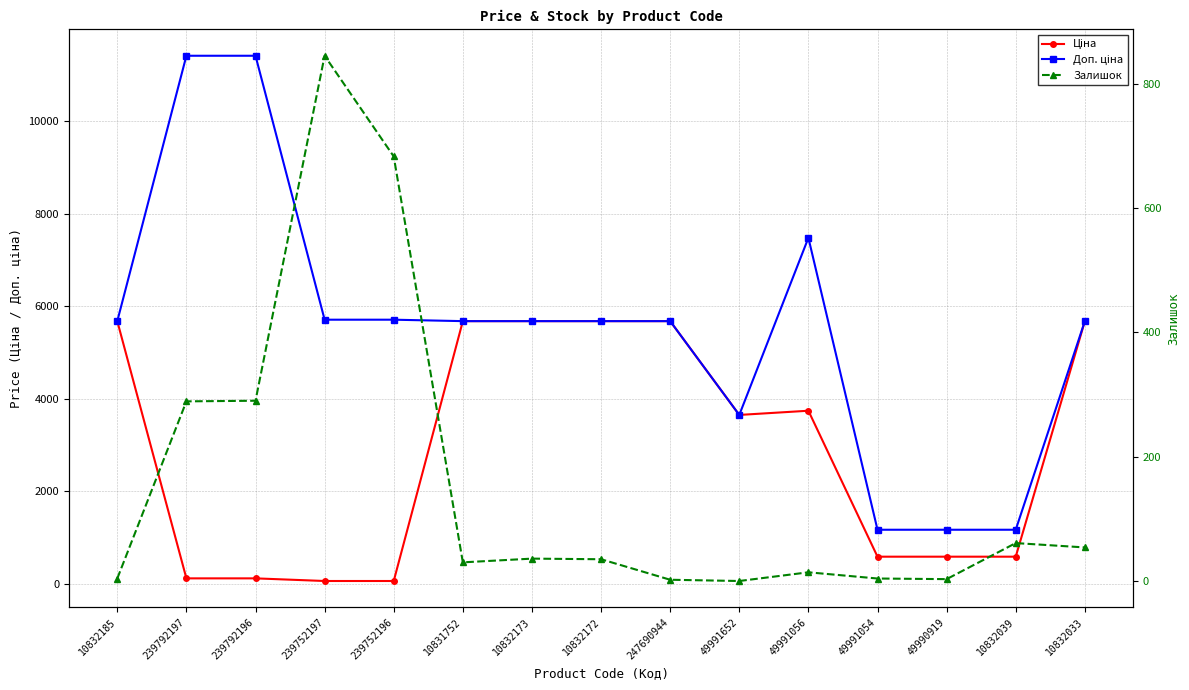

What is the total value across all series at 239752197?

6607.1